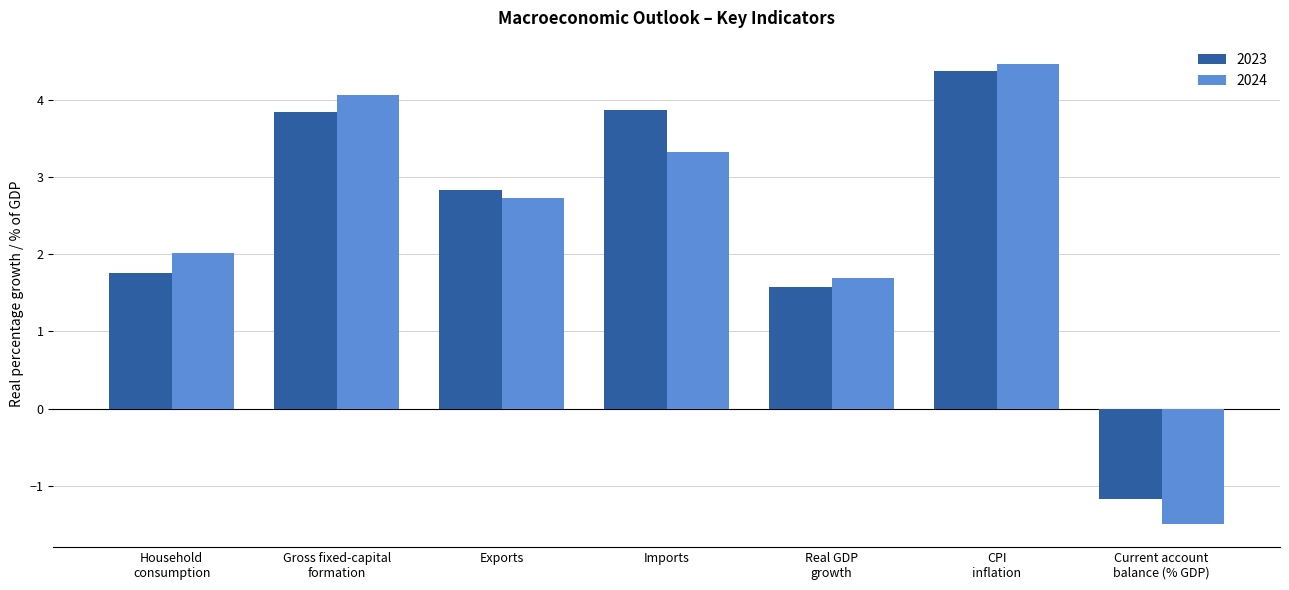

Where does the 2023 series first go above 2?

Gross fixed-capital
formation